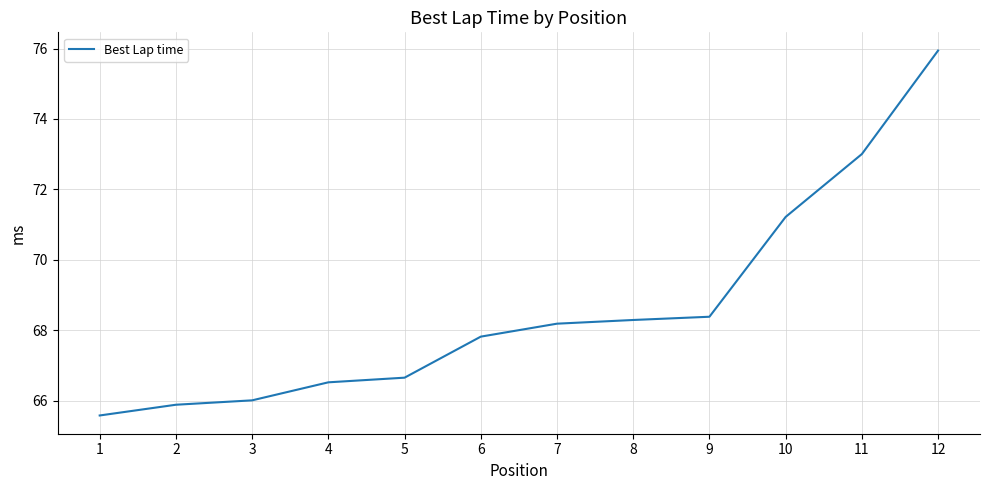

True or false: the data shows 21.8 at 12.

False